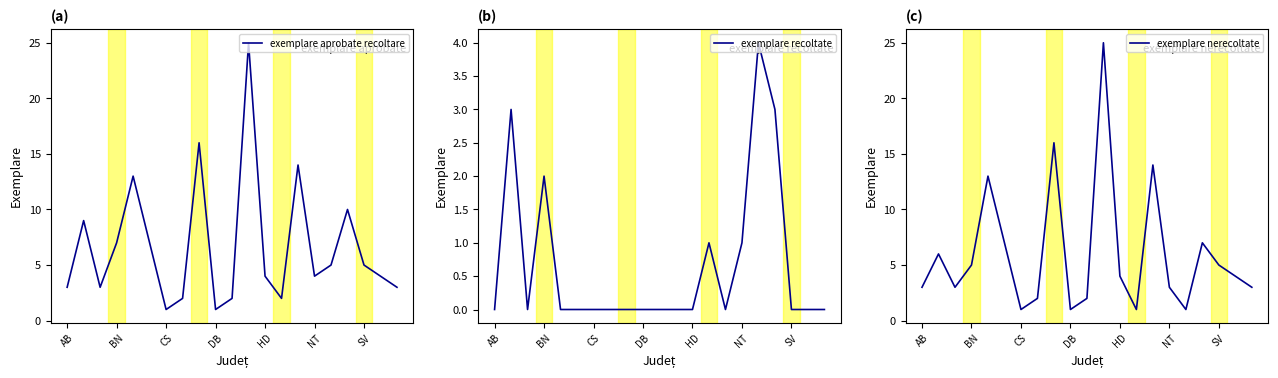

True or false: exemplare aprobate recoltare has a value of 10 at BN.

False